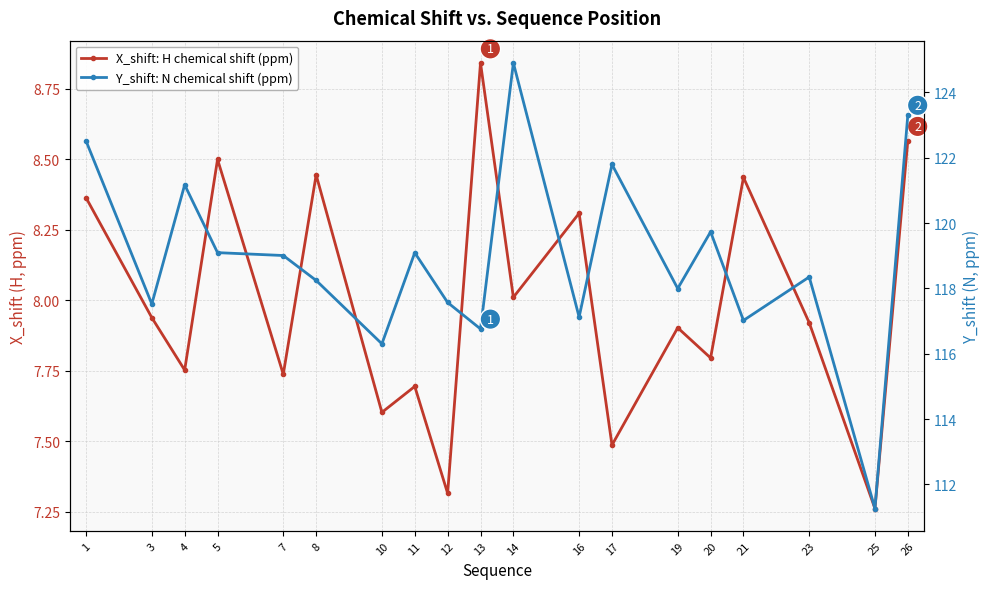

The value of X_shift: H chemical shift (ppm) at 13 is 4.7. True or false?

False